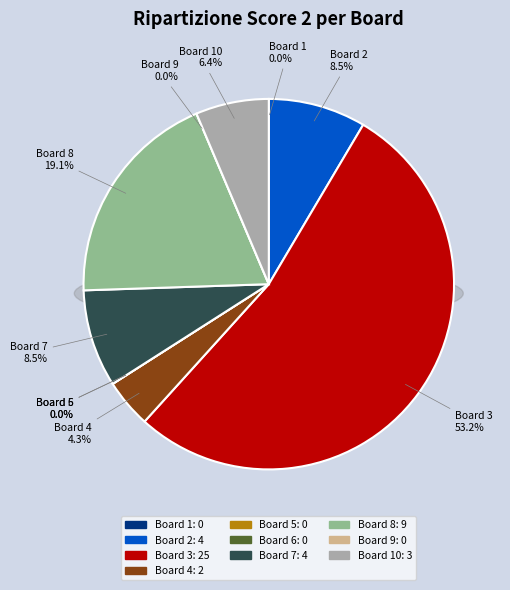

What percentage is the Board 3 slice, to the nearest percent?

53%